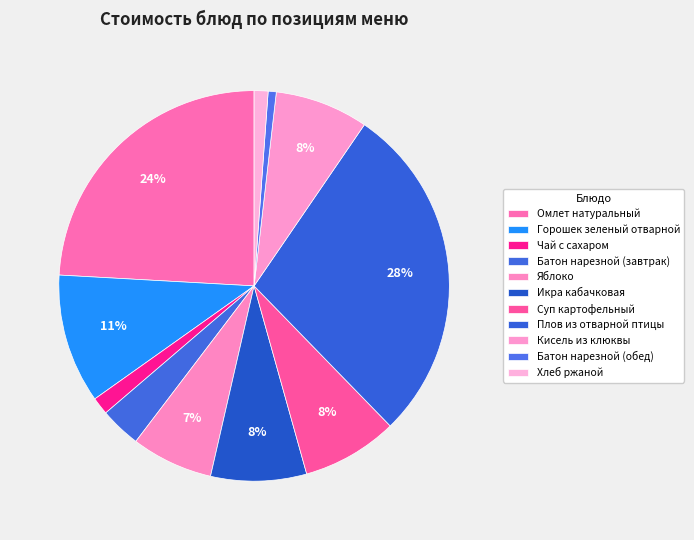

How many segments does this pie chart have?

11